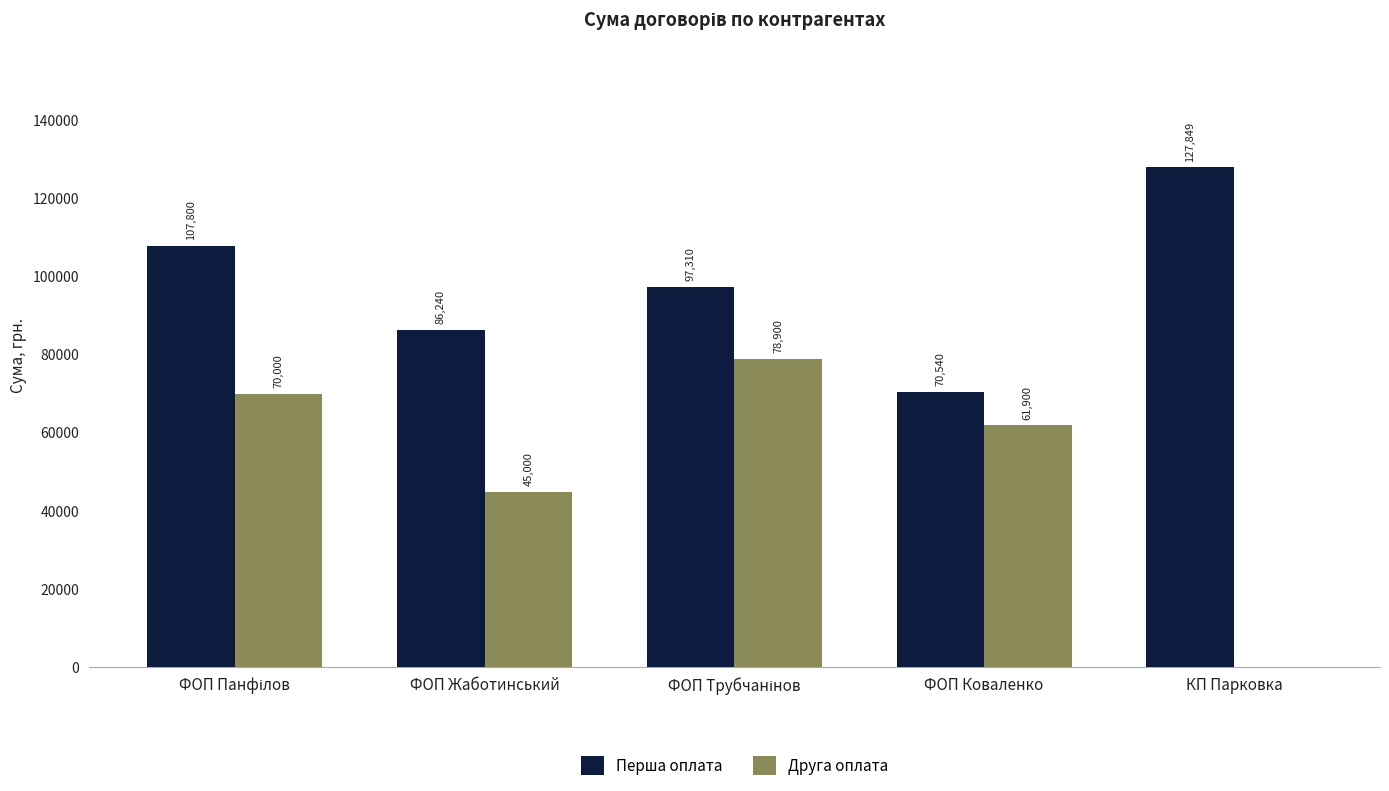

At which label is Друга оплата closest to 39450?

ФОП Жаботинський